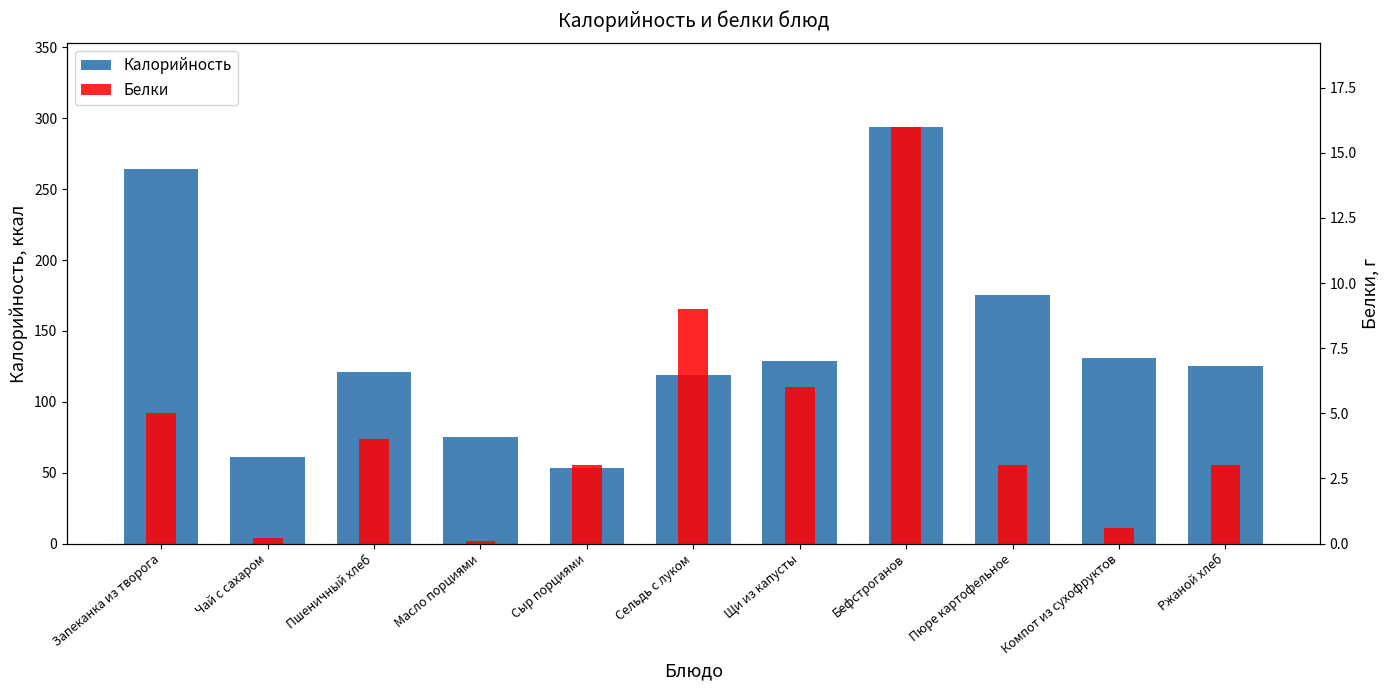

At which category does the chart reach its minimum across all series?

Масло порциями